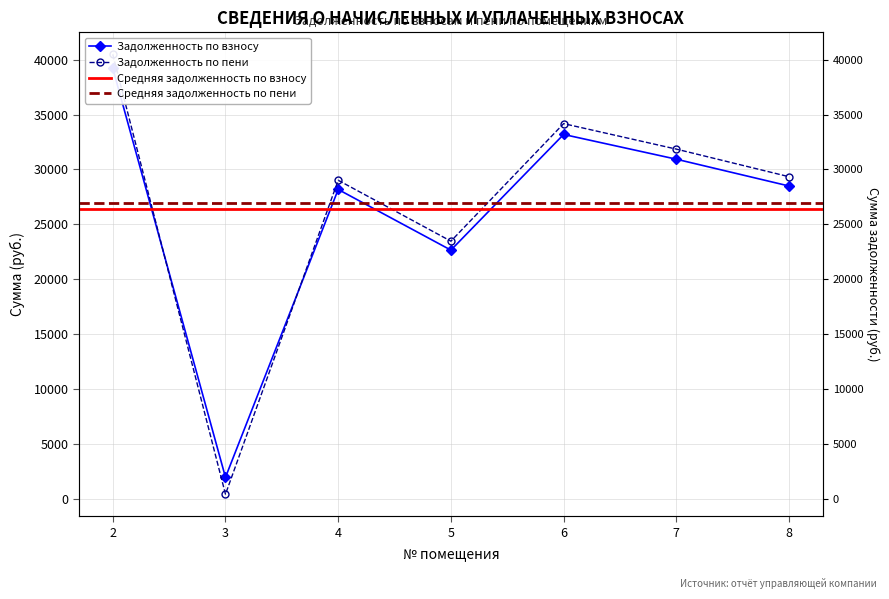

Is the value of zadolzhennost_peni at 5 greater than the value of zadolzhennost at 8?

No